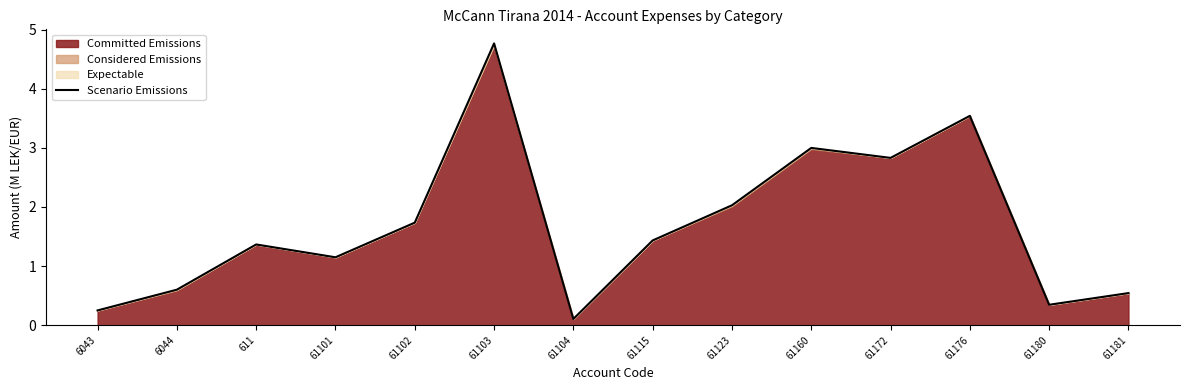

True or false: the data shows 8.1 at 61103.

False